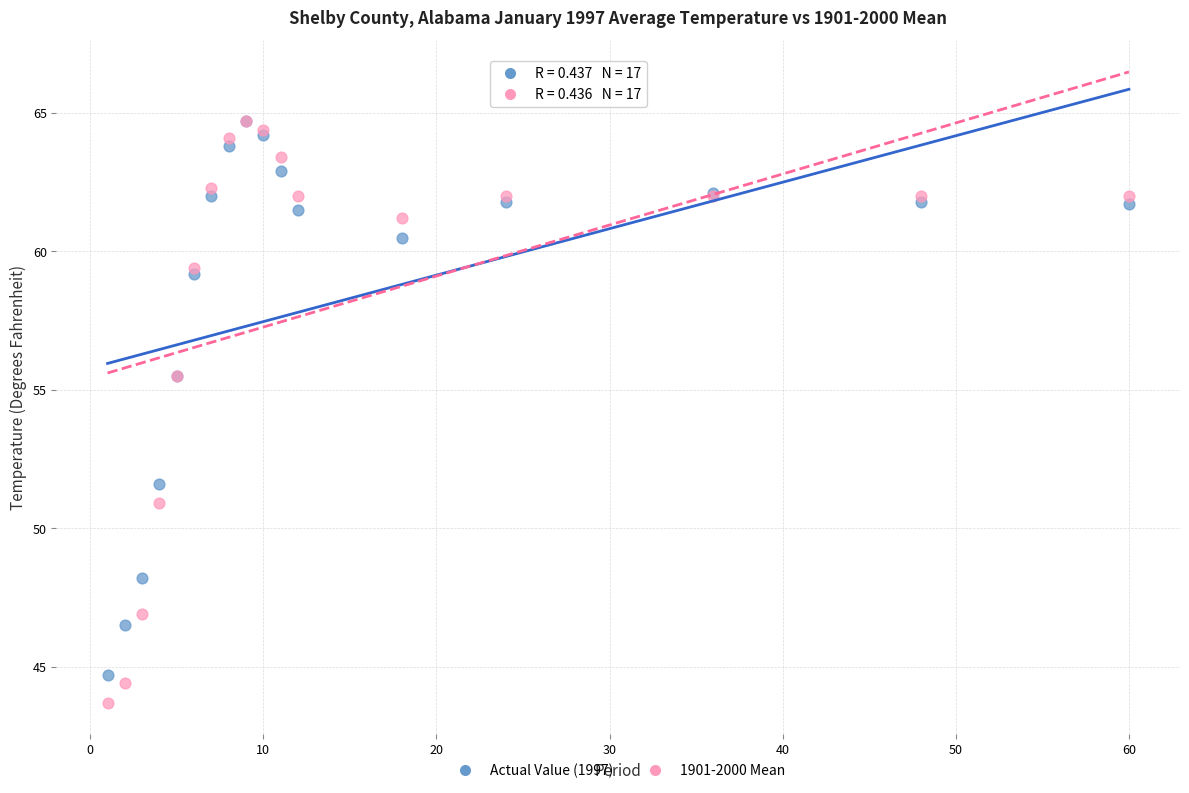

What are all the series names shown in the legend?

Actual Value (1997), 1901-2000 Mean